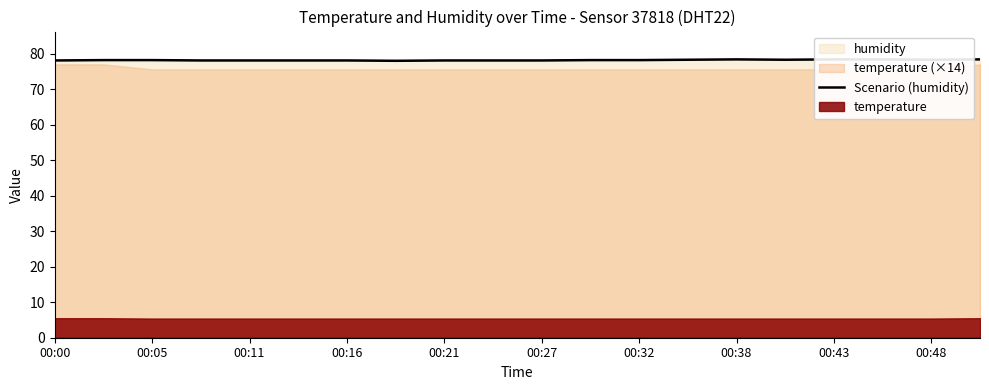

The chart shows a value of 139.5 at 00:05. True or false?

False